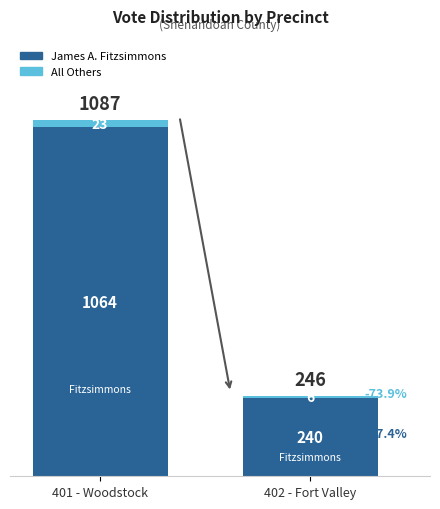

Is it true that James A. Fitzsimmons equals 630 at 401 - Woodstock?

False